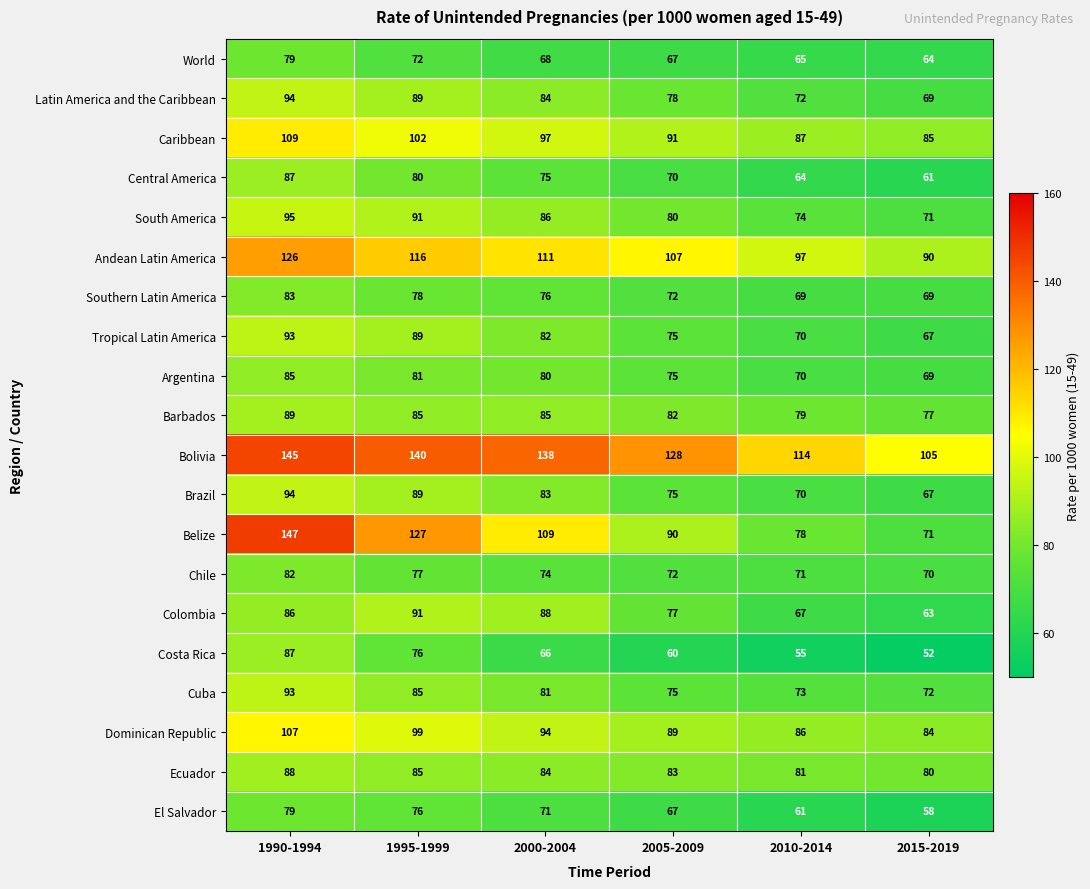

Which category has the lowest value across all series?

2015-2019